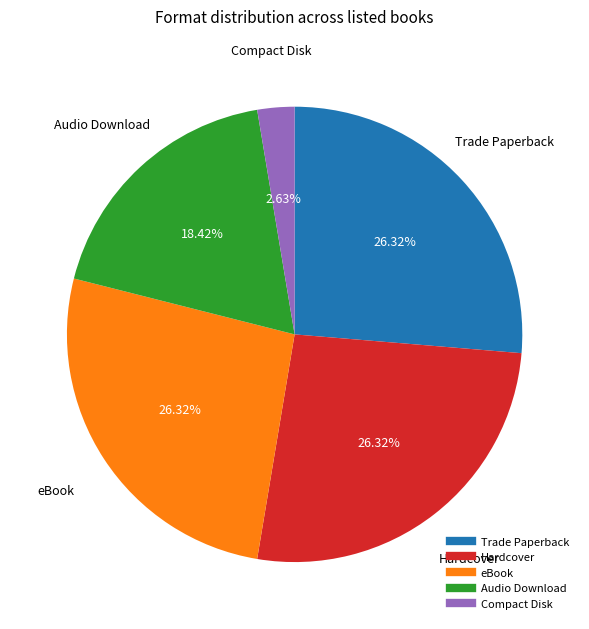

Does any single category account for the majority?

No